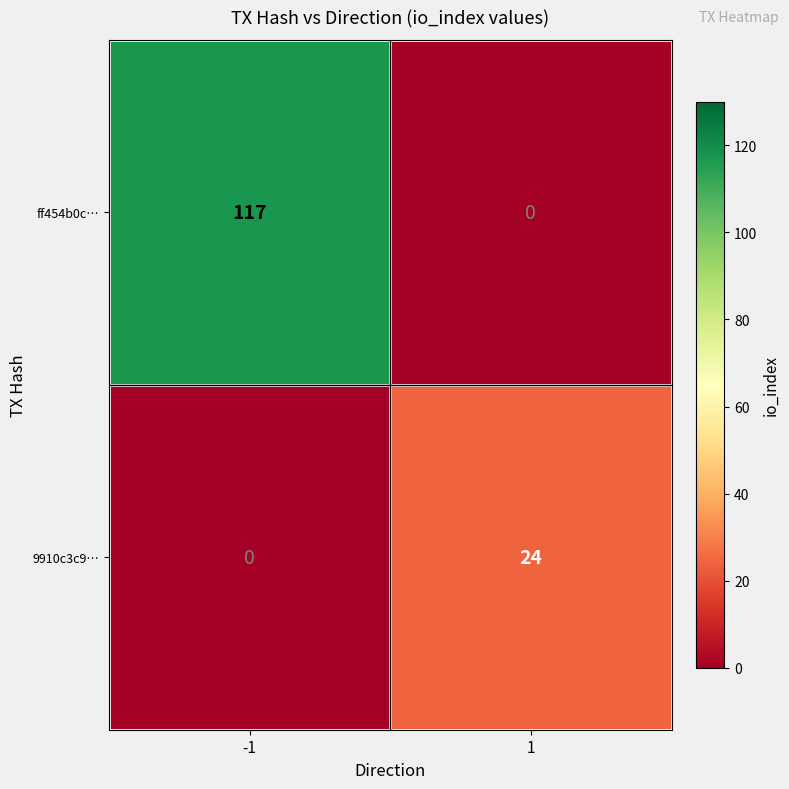

What is the total value across all series at 1?

24